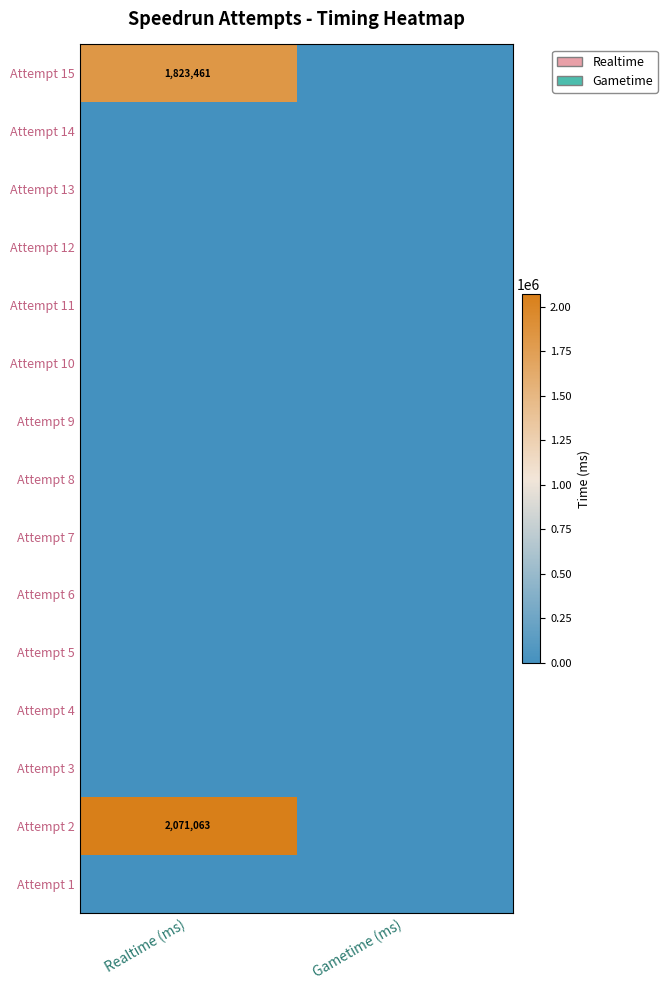

Count the number of data series in this chart.

15